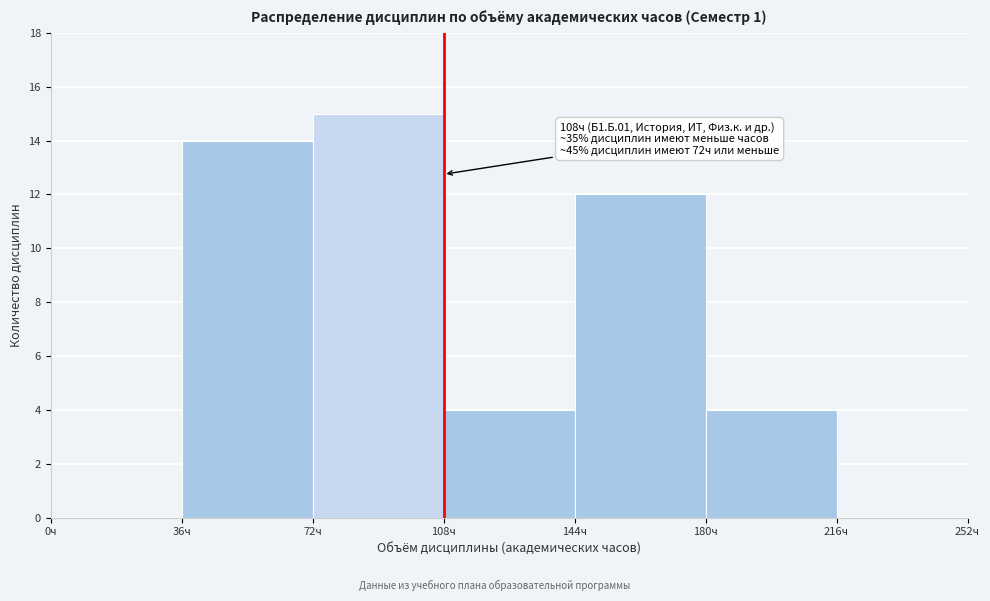

Over which range of the x-axis is the bar tallest?

72 to 108